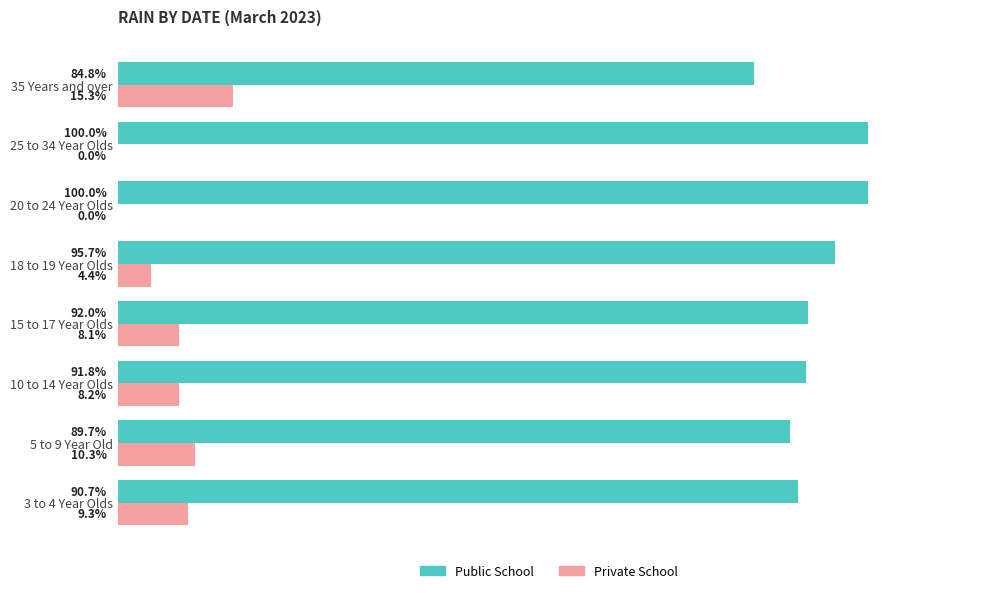

At which label is Private School closest to 7?

15 to 17 Year Olds